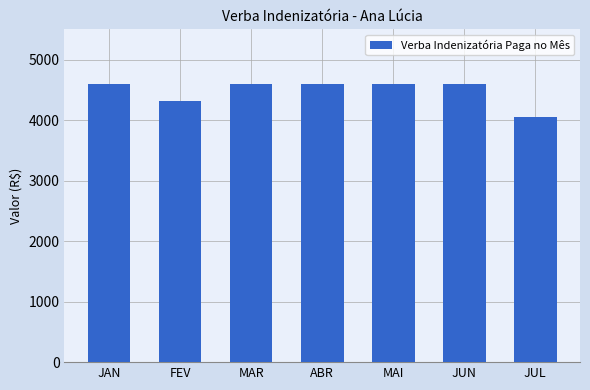

What is the sum of all values?

31361.9